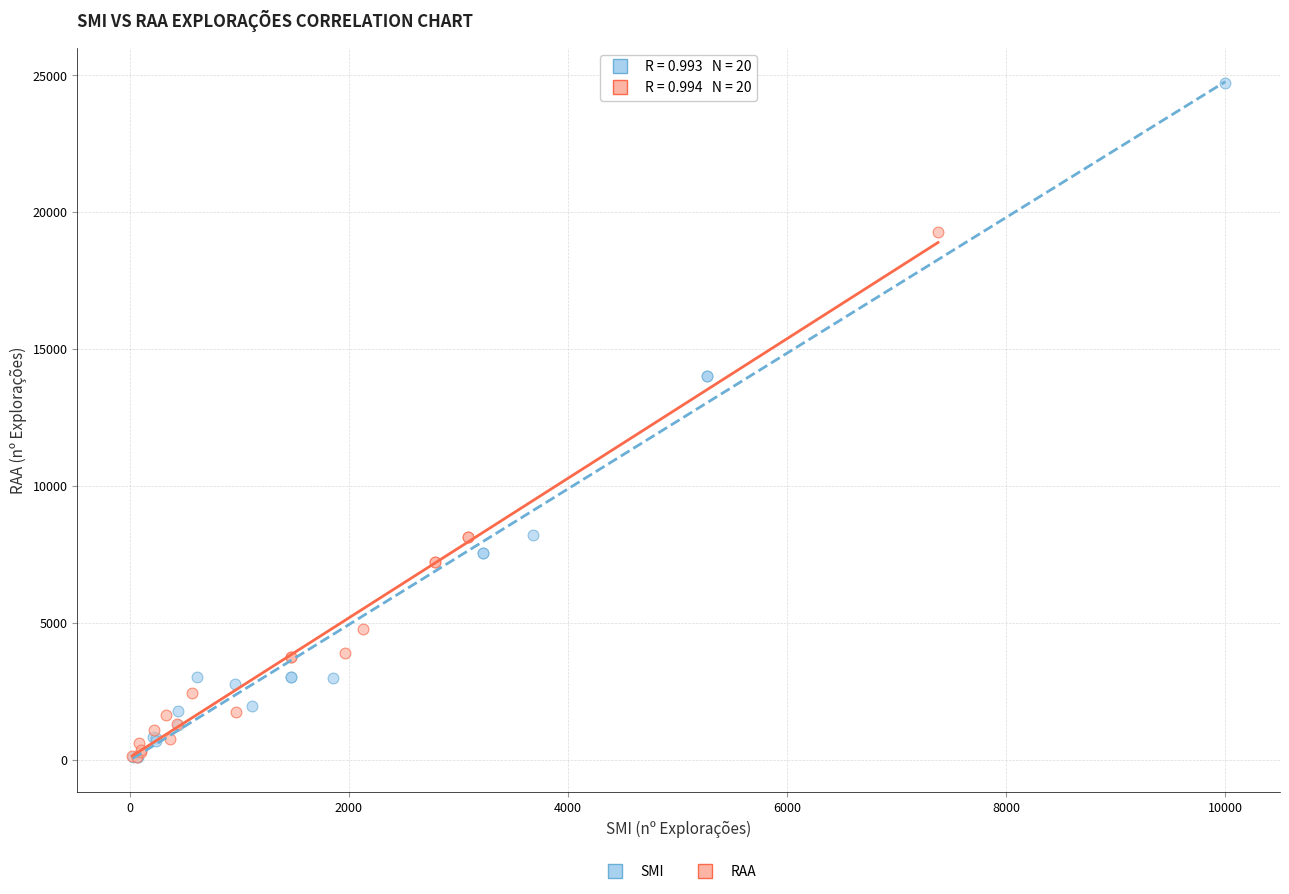

Which series has the widest spread of Y values?

SMI